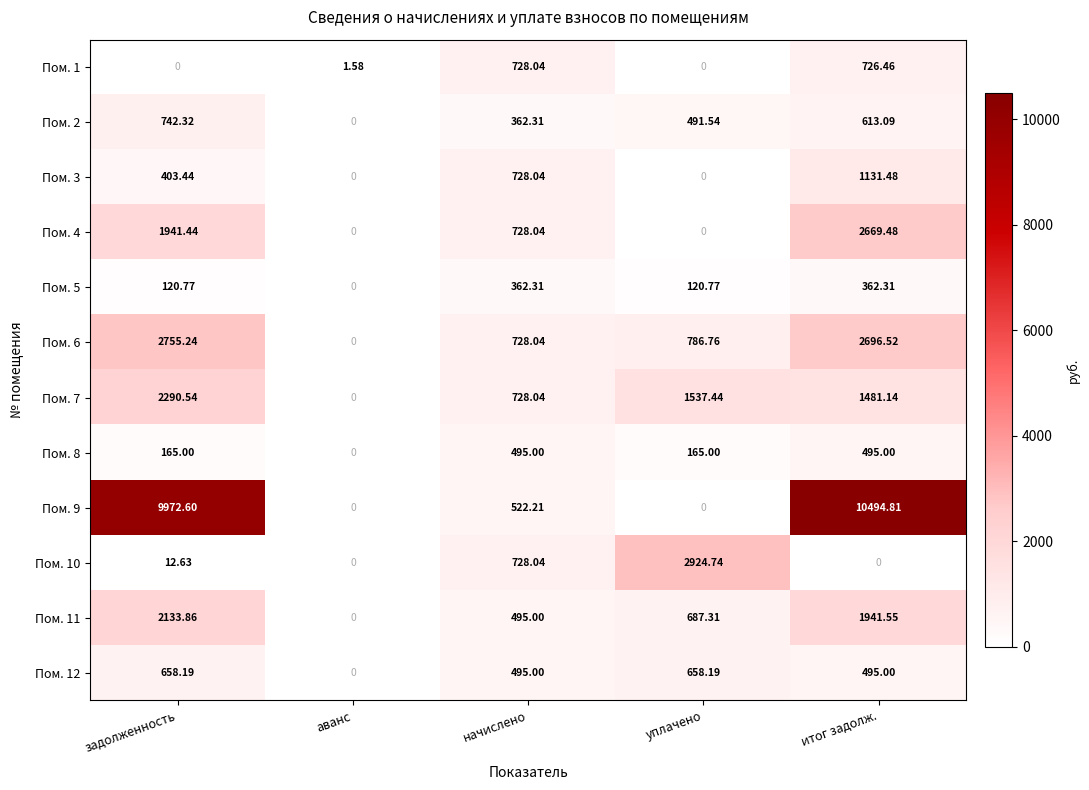

Rank the series by their maximum value, from lowest to highest.

Пом. 5, Пом. 8, Пом. 12, Пом. 1, Пом. 2, Пом. 3, Пом. 11, Пом. 7, Пом. 4, Пом. 6, Пом. 10, Пом. 9